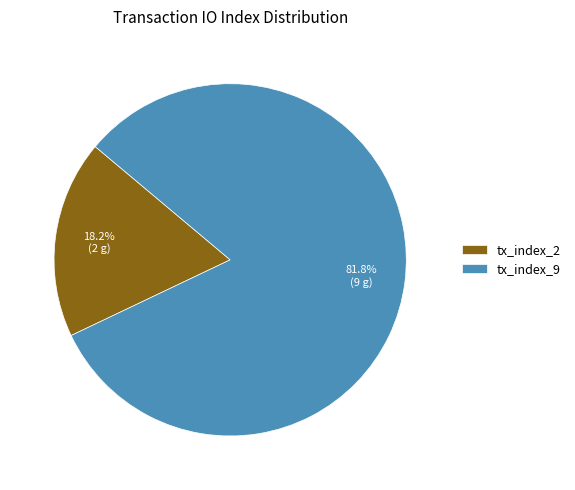

Rank the categories by value from lowest to highest.

tx_index_2, tx_index_9